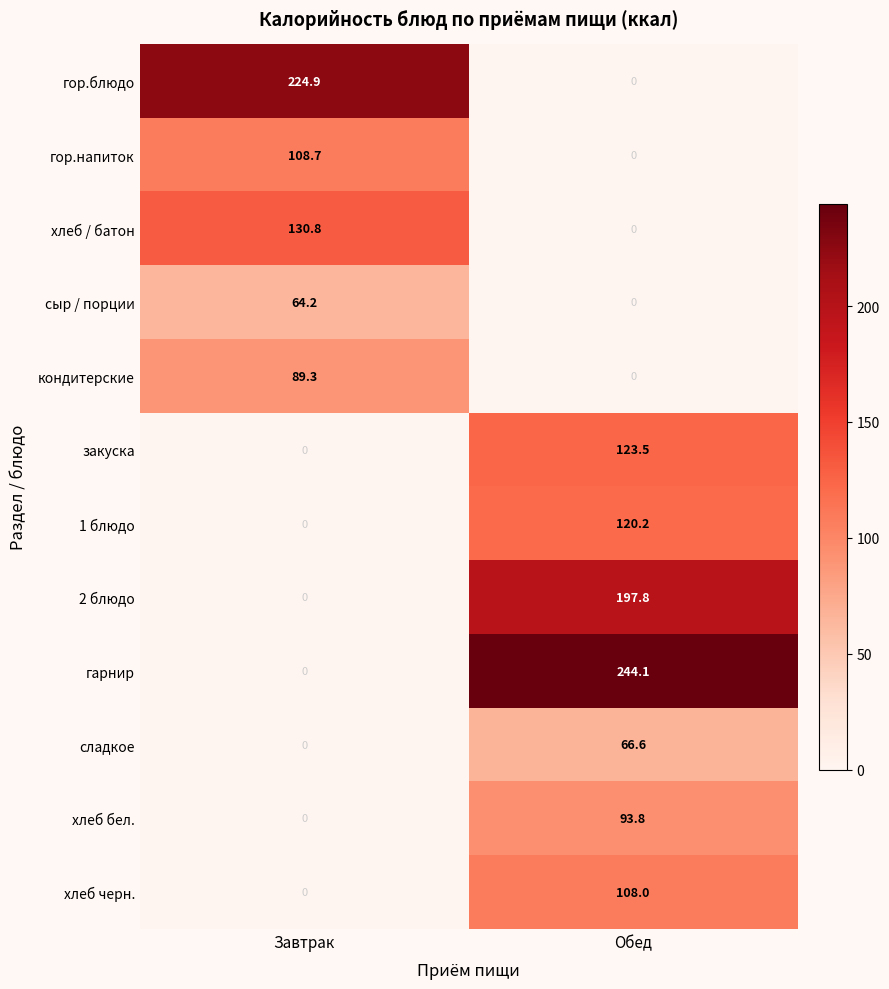

Which category has the lowest value in the гор.напиток series?

Обед